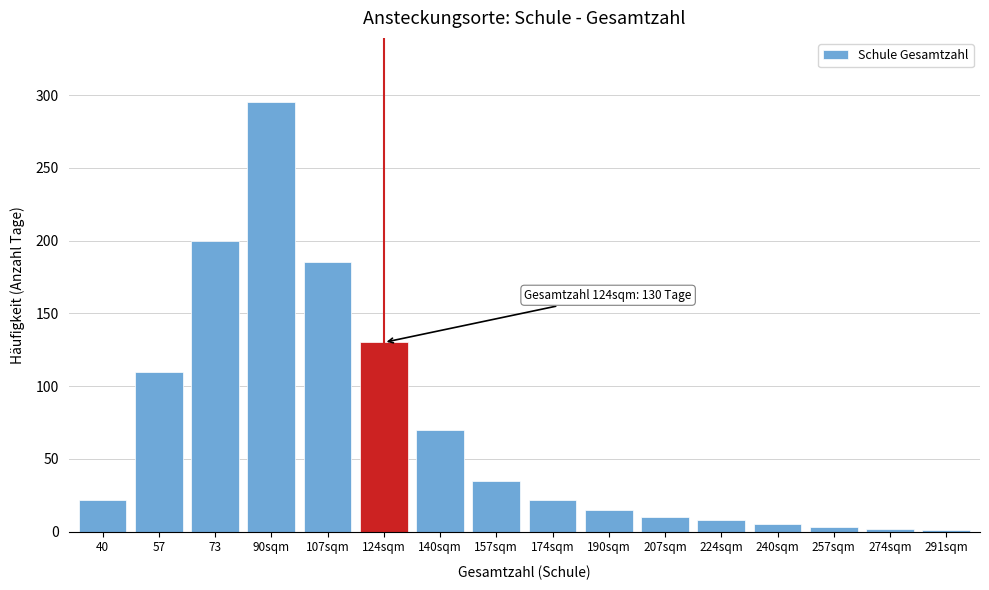

Which label corresponds to the largest value in the chart?

90sqm